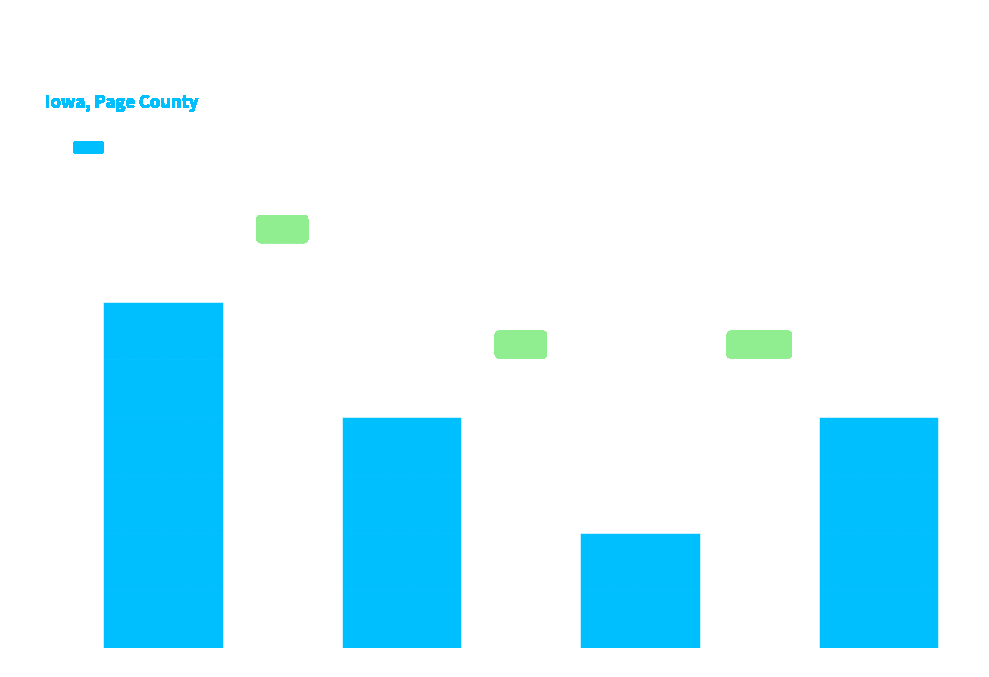

What is the change in value from Battus philenor to Pterourus glaucus?

-2